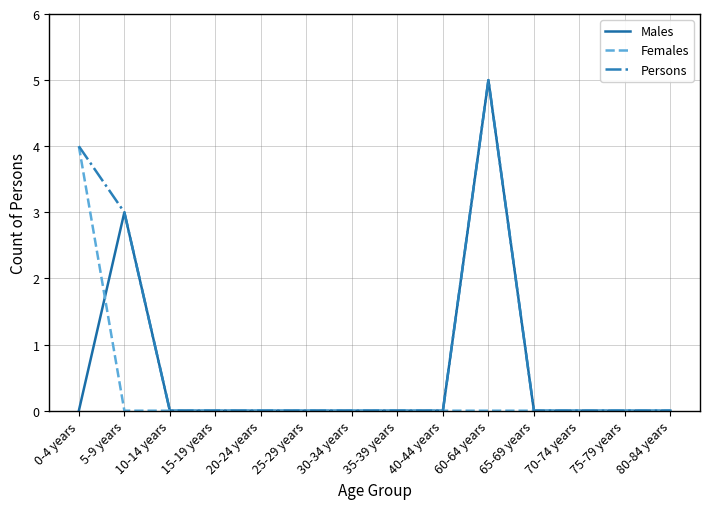

The value of Persons at 40-44 years is 0. True or false?

True